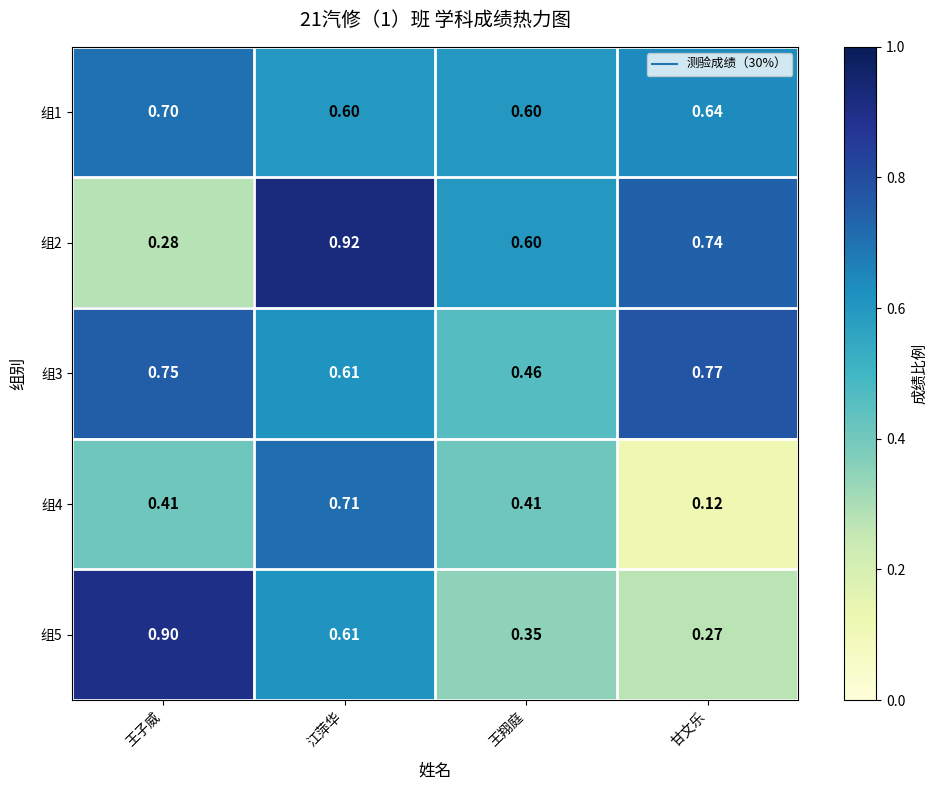

Which label corresponds to the largest value in the chart?

江萍华